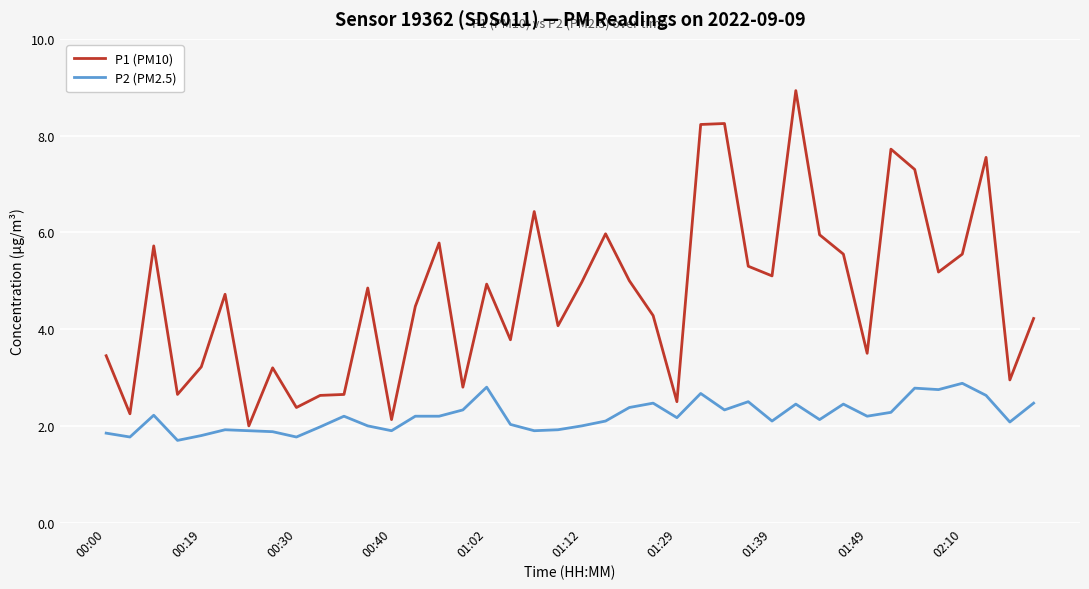

What is the minimum value for P2 (PM2.5)?

1.7